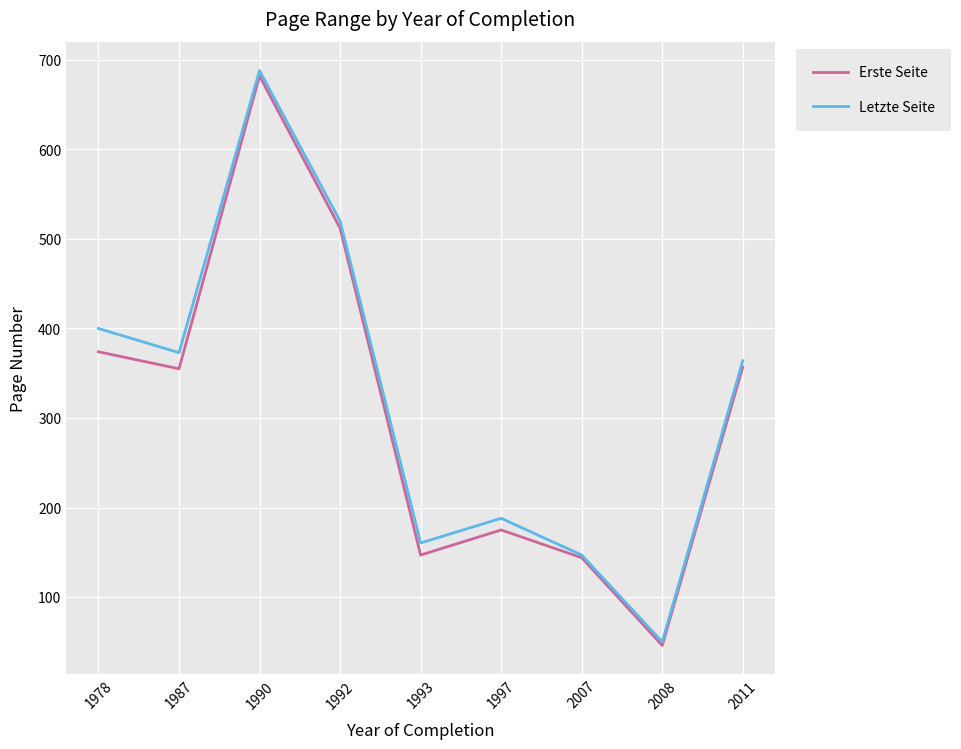

Which series has the largest range (max minus min)?

Letzte Seite